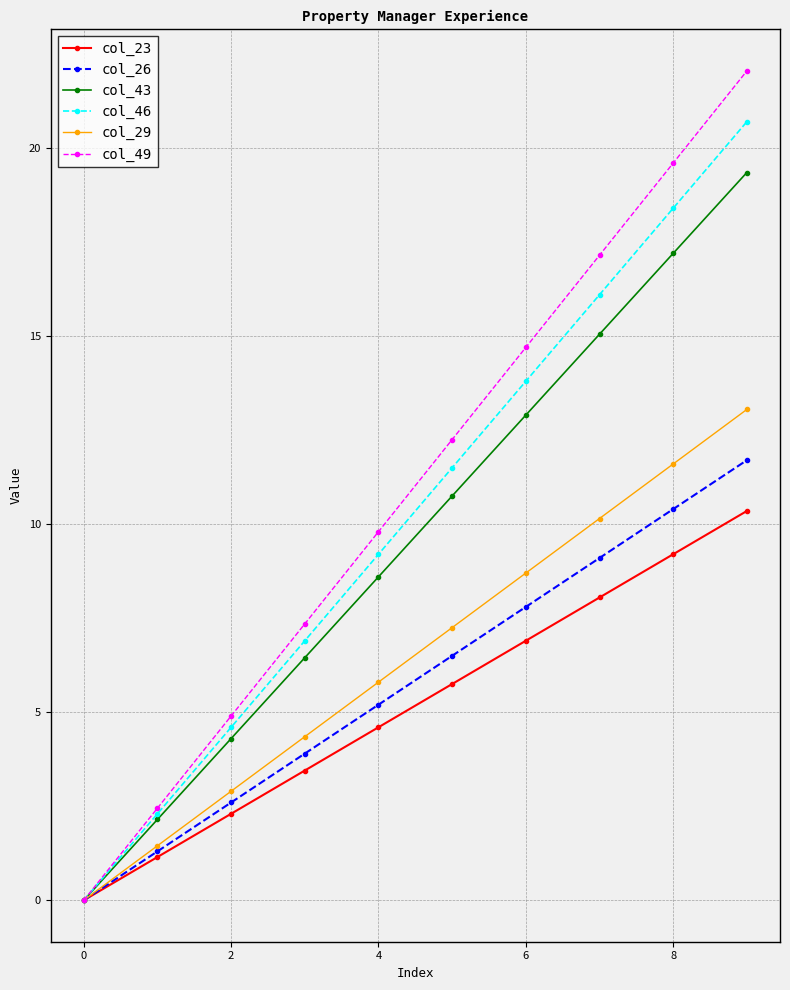

What is the value of the col_49 point at the 7th from the left?

14.7